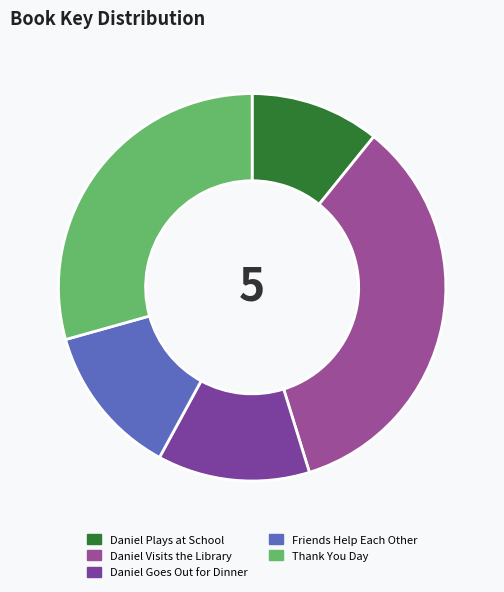

How many segments does this pie chart have?

5